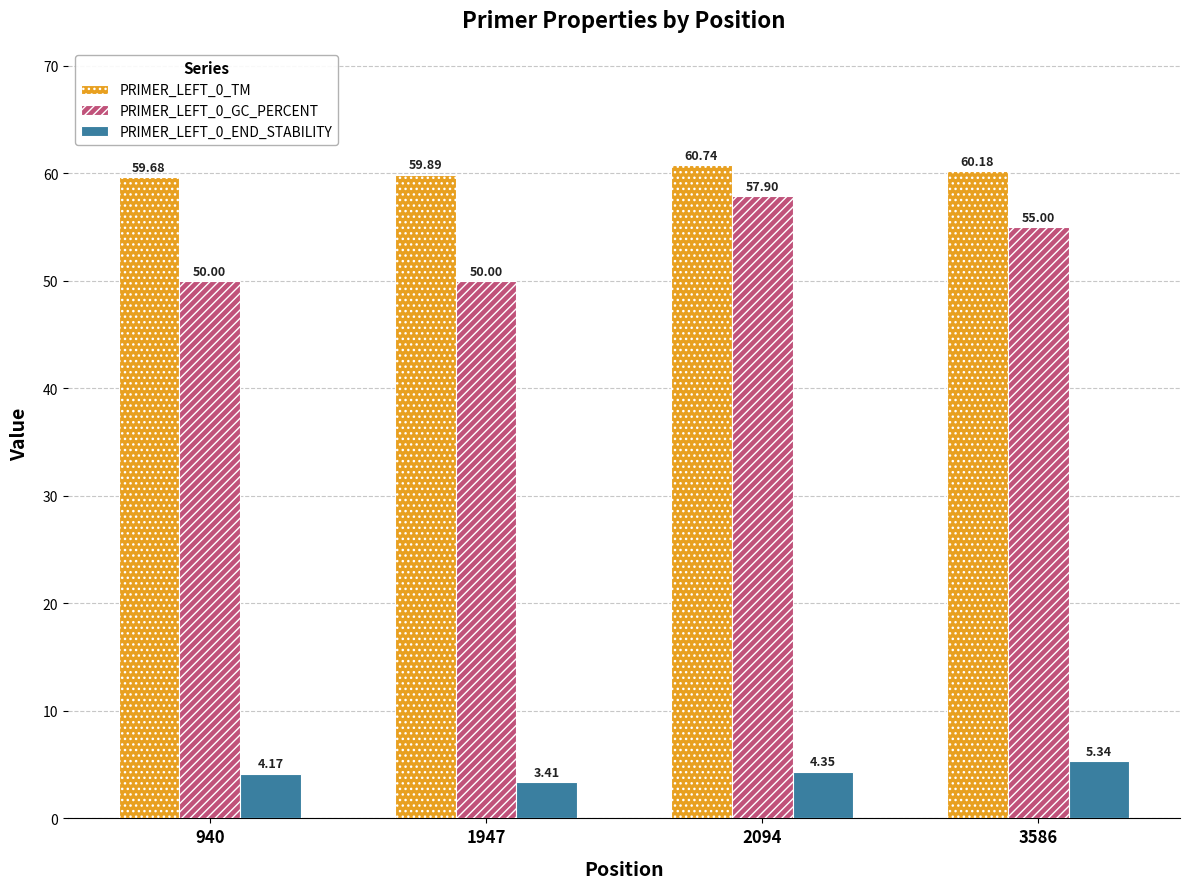

At which label does PRIMER_LEFT_0_GC_PERCENT first exceed 55?

2094